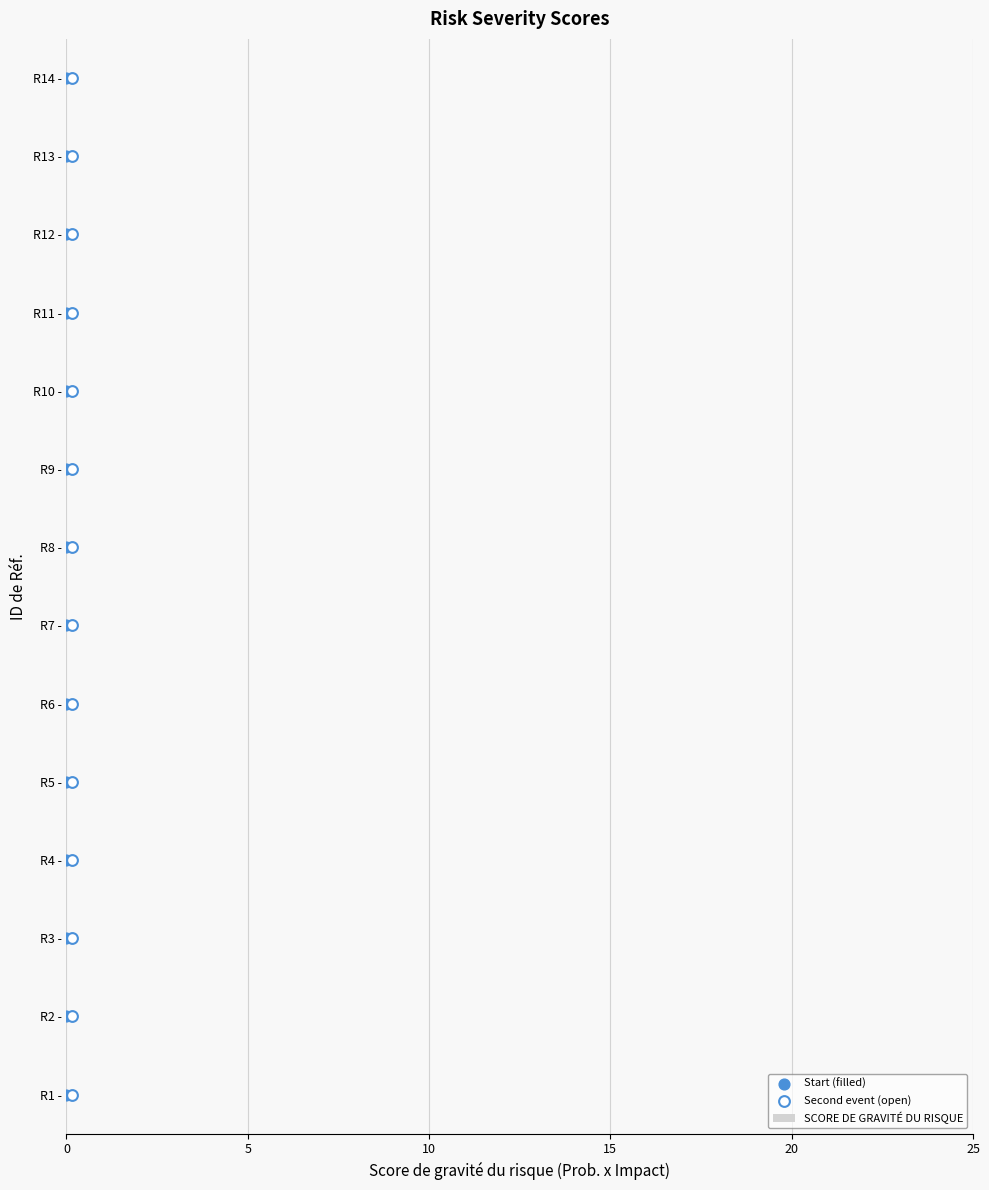

What are all the series names shown in the legend?

SCORE DE GRAVITÉ DU RISQUE, Start (filled), Second event (open)